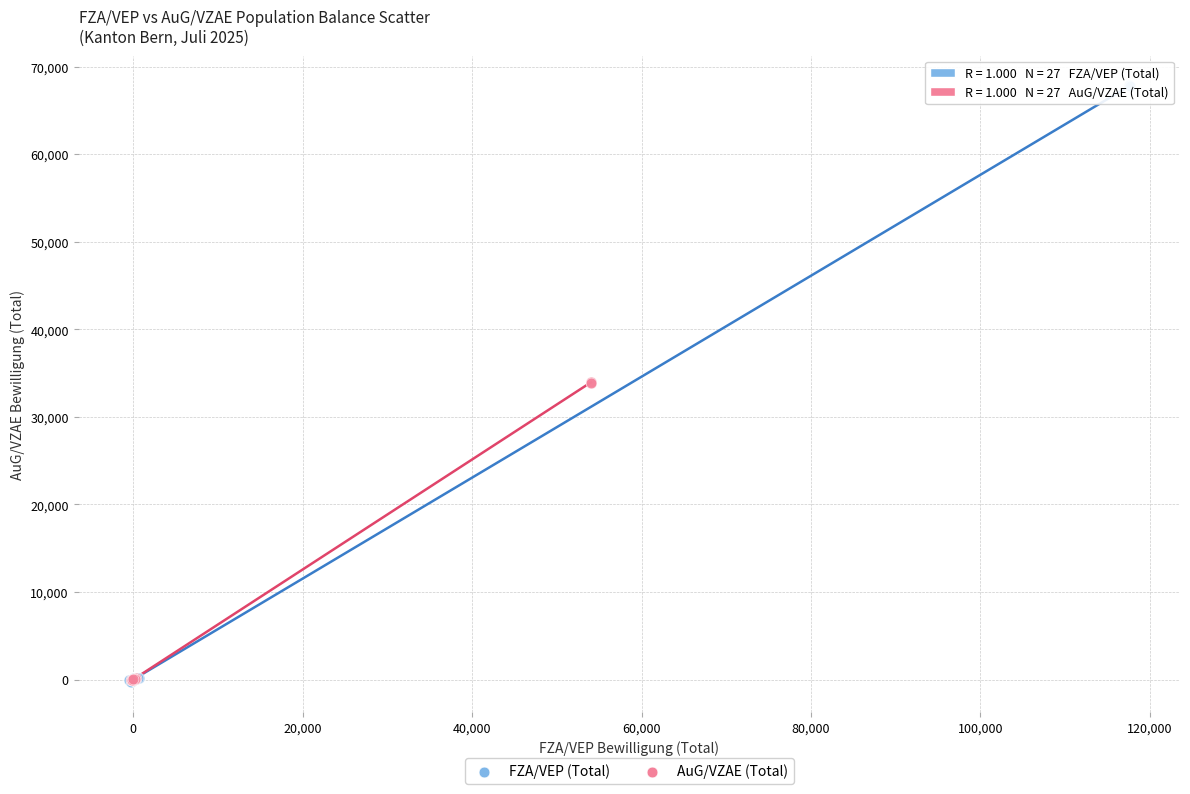

Which series contains the highest Y value?

FZA/VEP (Total)